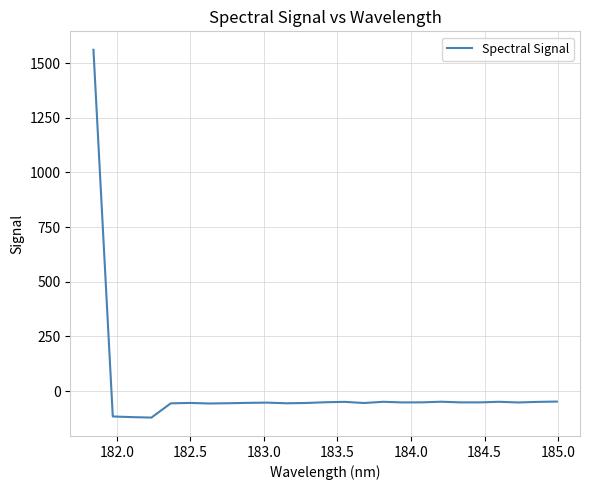

What is the maximum value shown in the chart?

1561.2